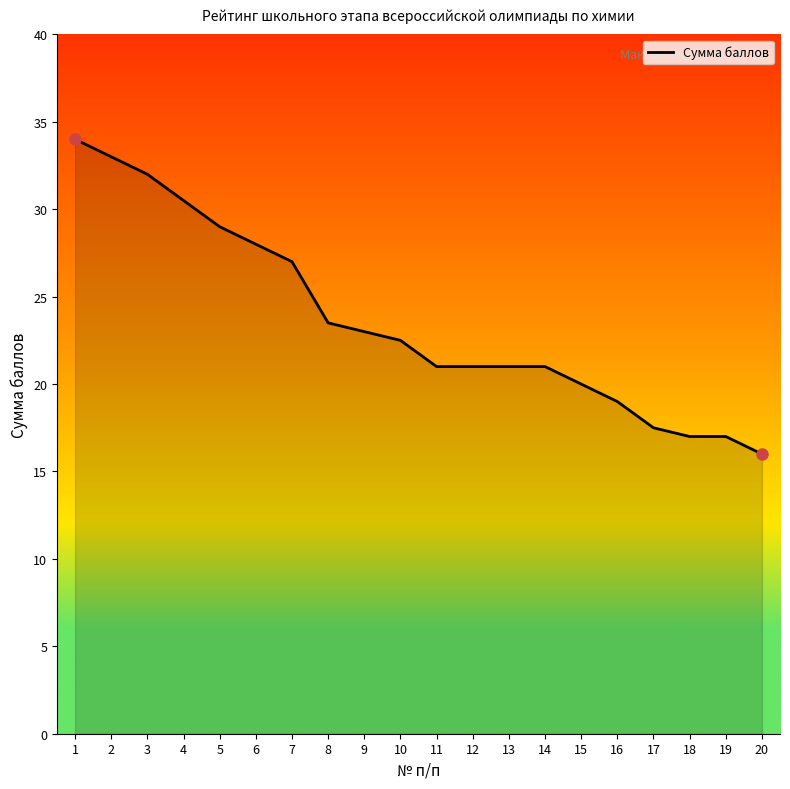

How many lines are shown in the chart?

1